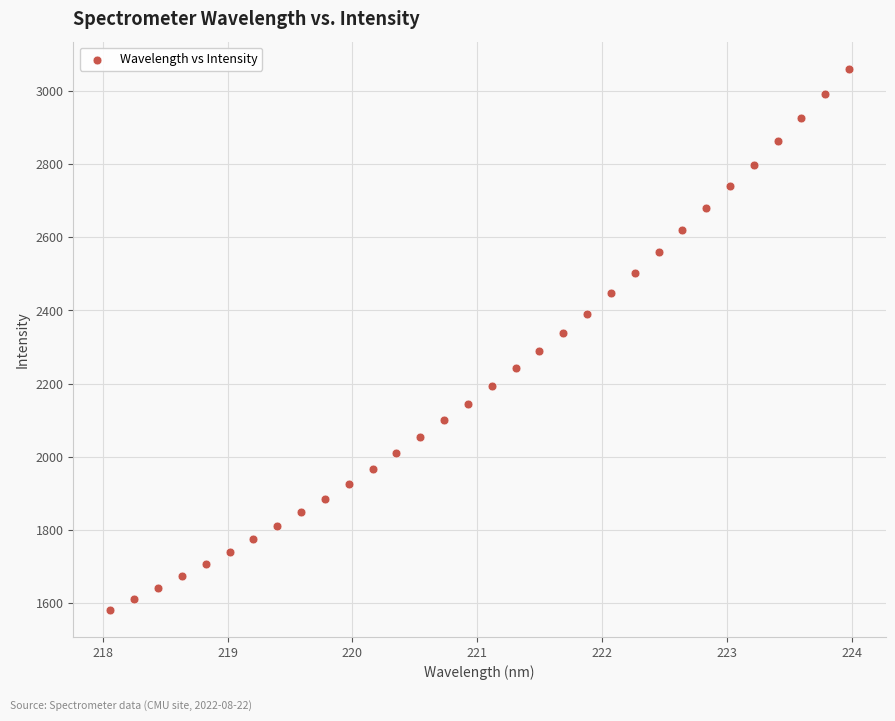

What is the range of Y values (max minus min)?

1478.4